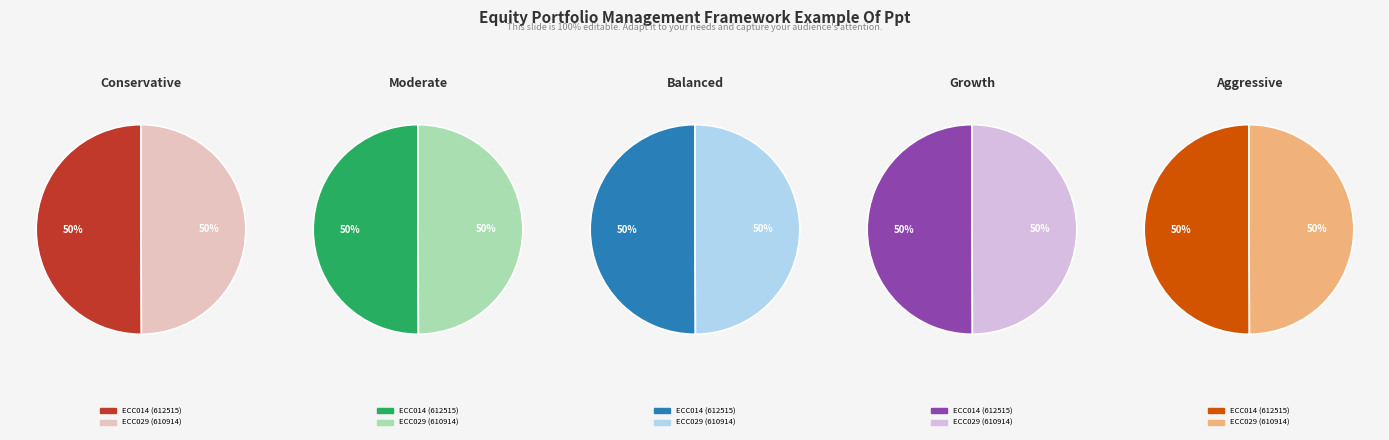

Is it true that ECC029 is 58% of the pie?

False